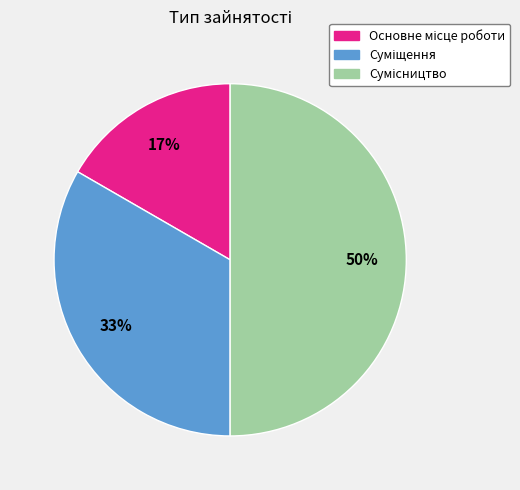

To the nearest percent, what is the average slice percentage?

33%